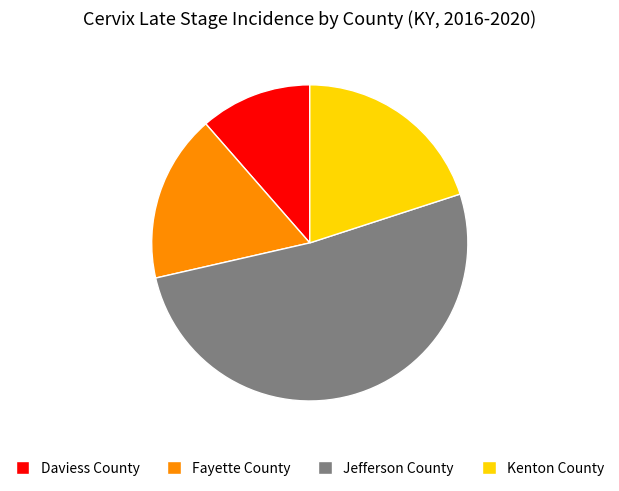

What is the largest slice in the pie chart?

Jefferson County